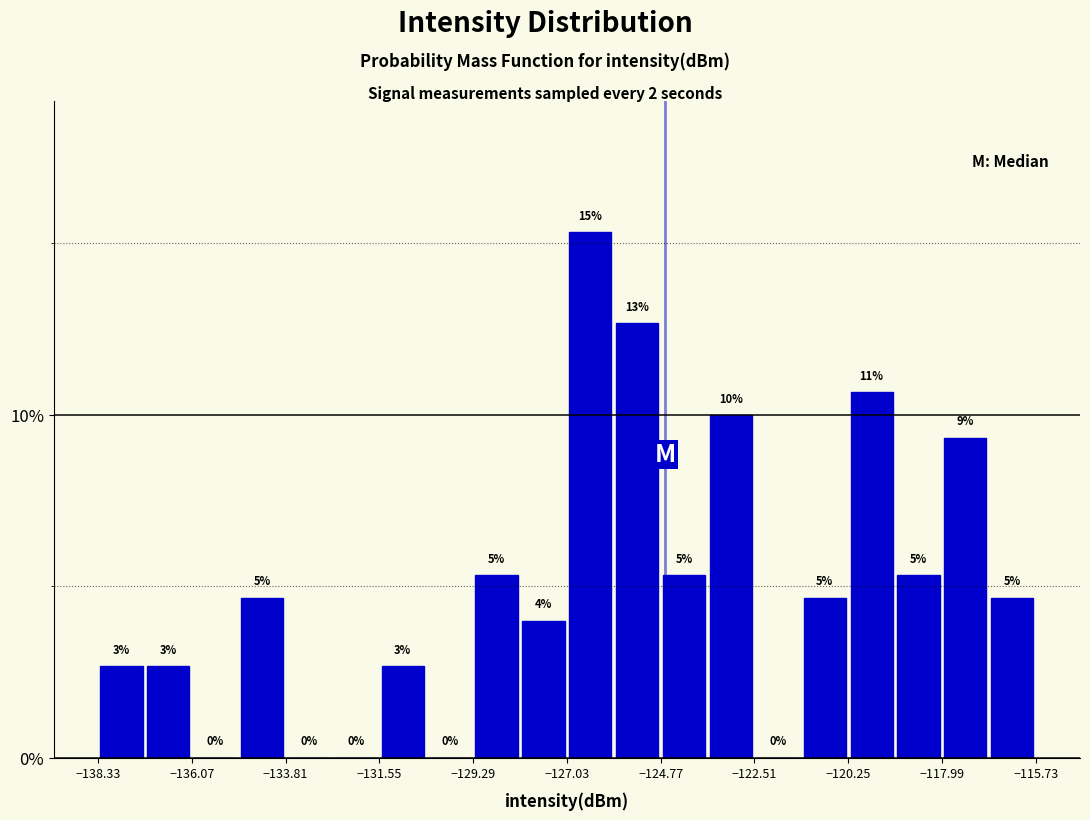

Around what value on the x-axis is the tallest bar? Give the approximate position of its centre, as read against the axis.

-126.5